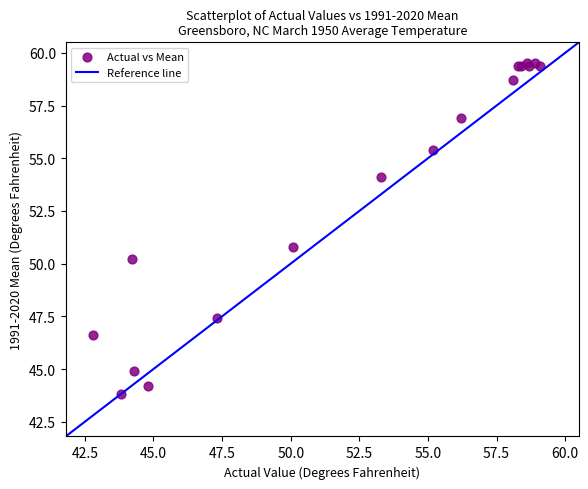

What Y value in the scatter plot is closest to 51?

50.8